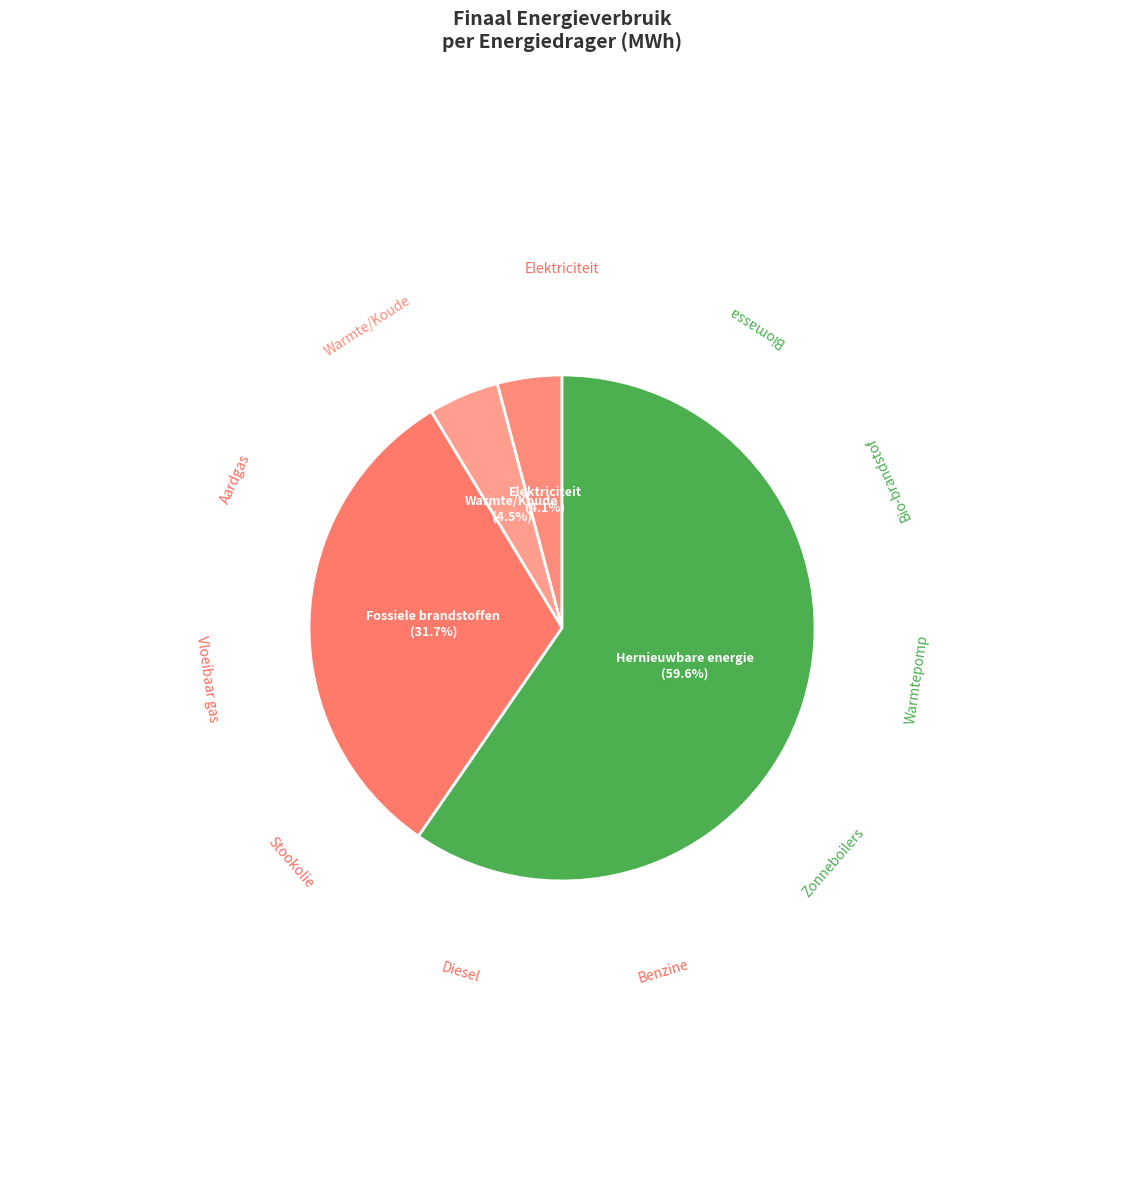

Which category has the biggest portion of the pie?

Hernieuwbare energie